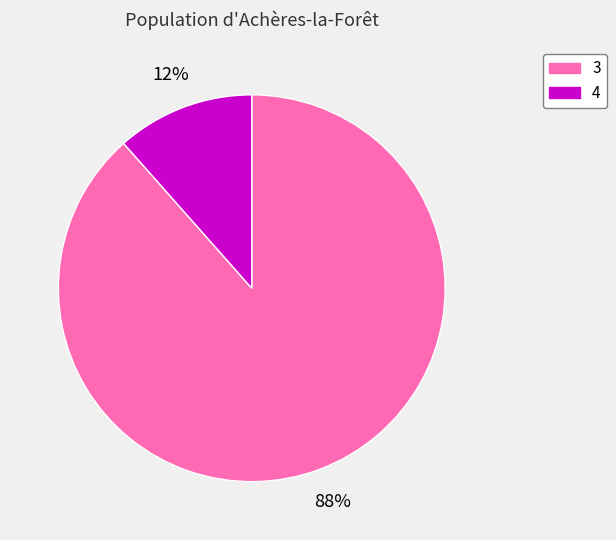

Do 3 and 4 together represent more than half of the pie?

Yes